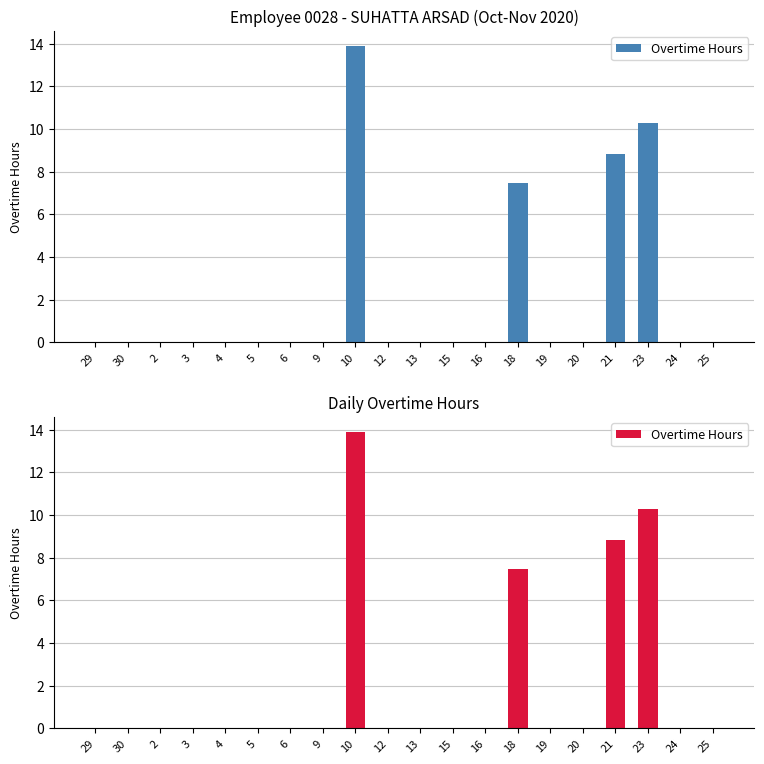

True or false: the data shows -7.4 at 30.

False